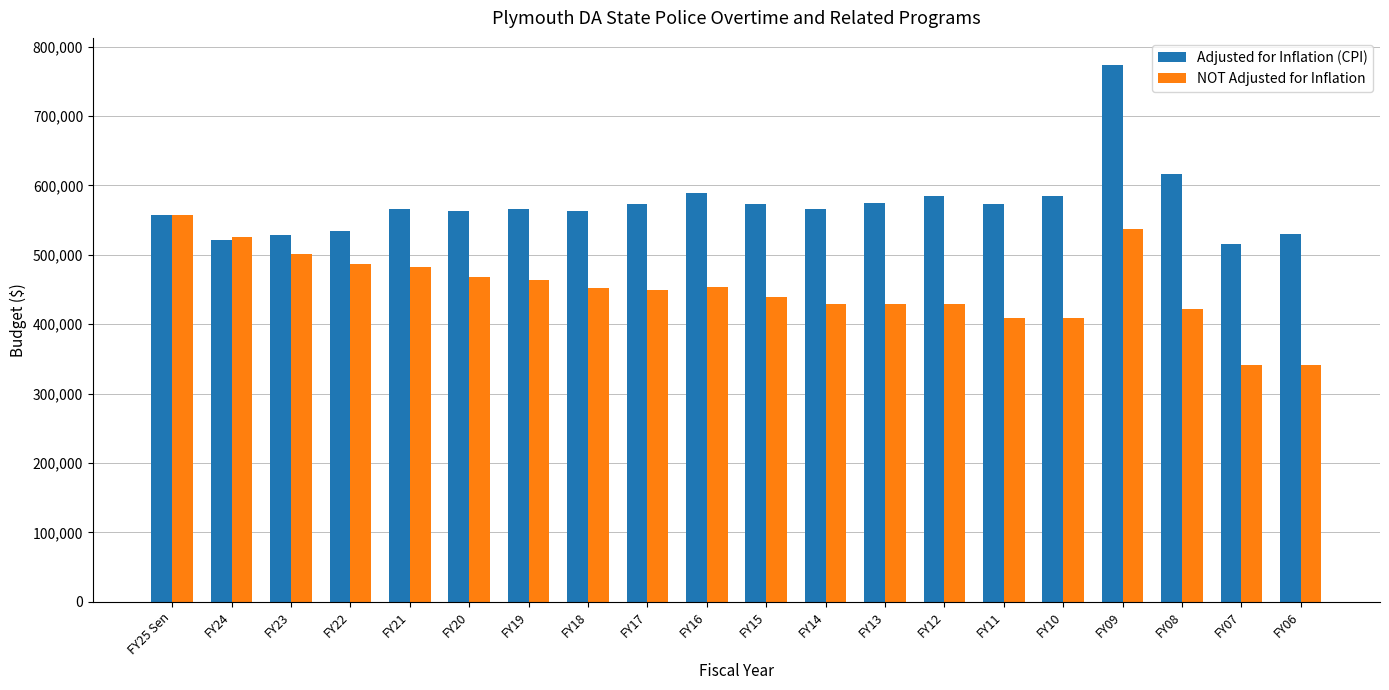

What is the label of the 10th bar from the right?

FY15